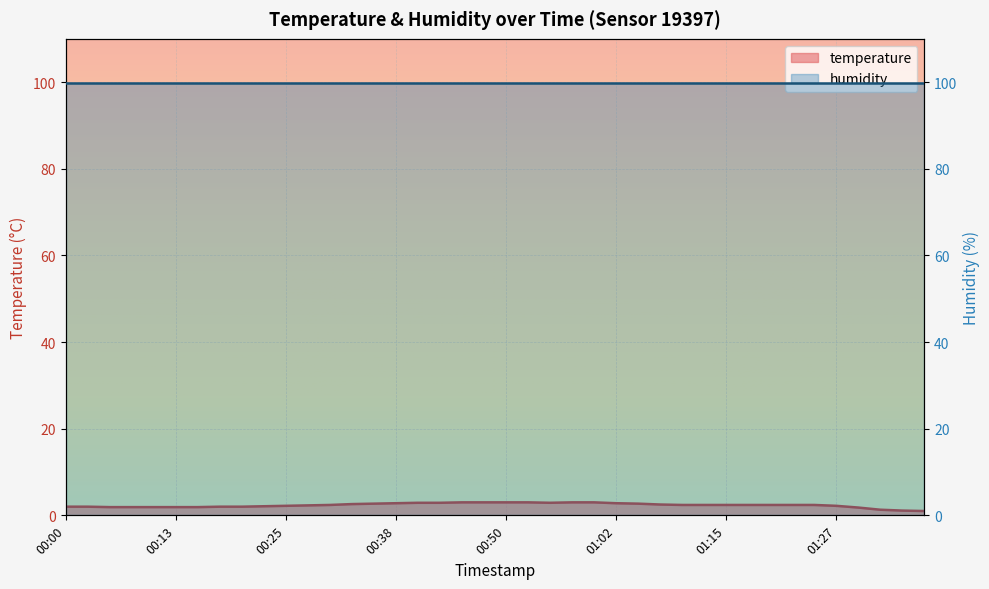

Which label corresponds to the largest value in the chart?

00:45